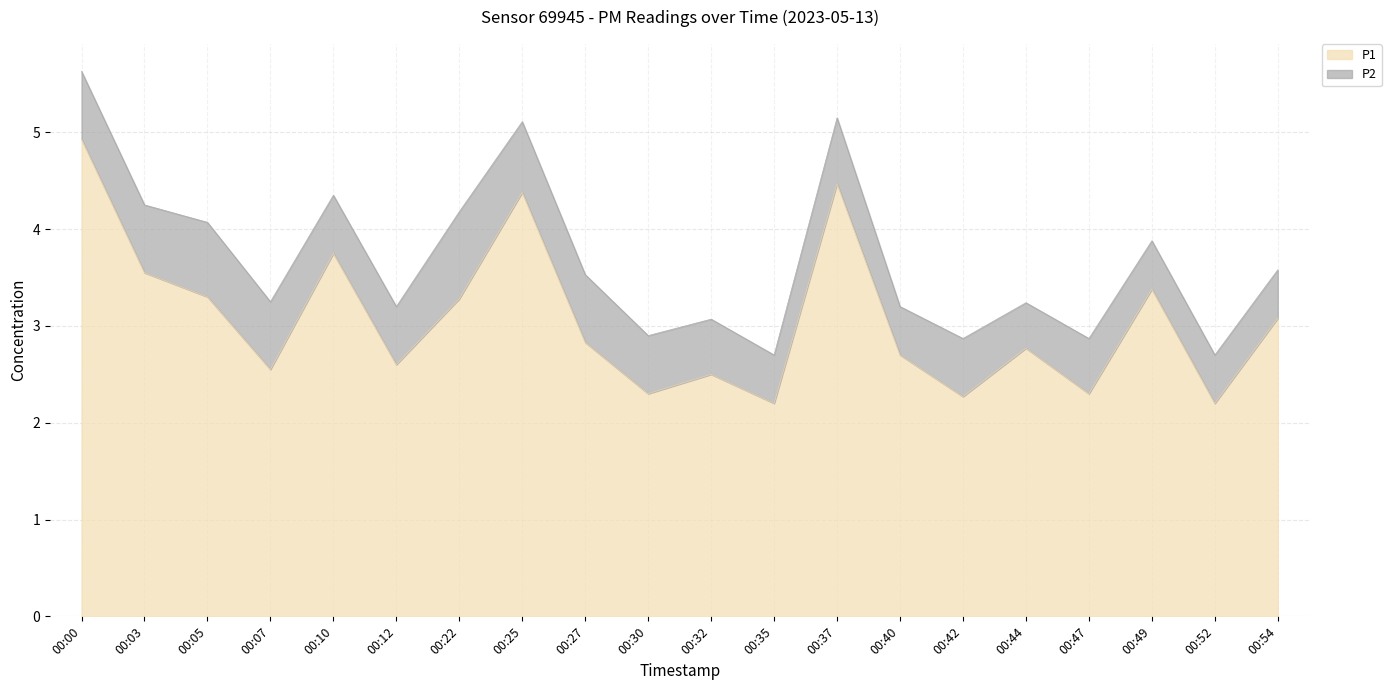

What is the change in value from 00:22 to 00:30?

-1.0